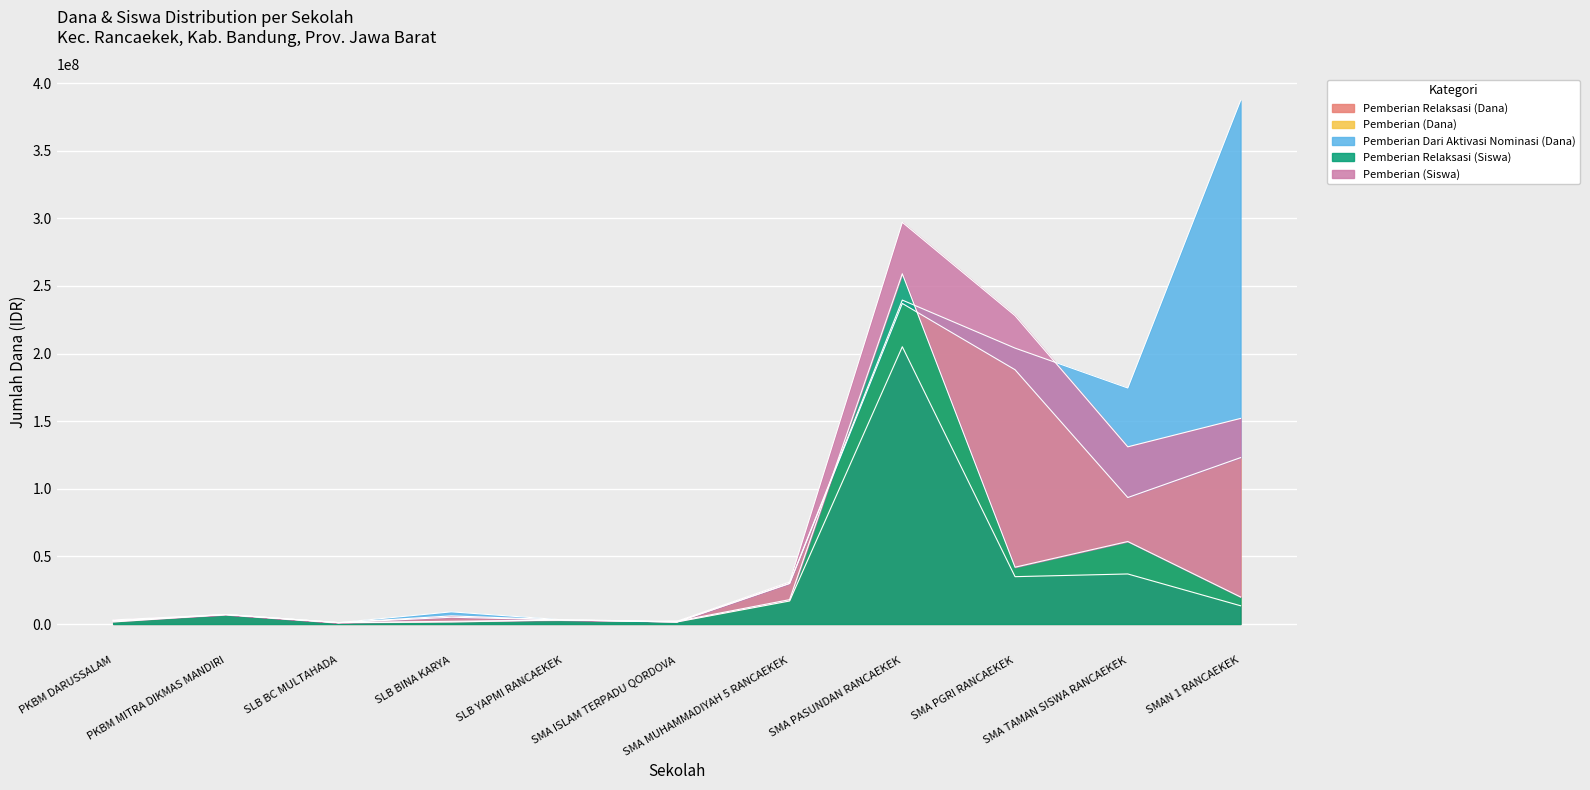

What is the highest value of the Pemberian Relaksasi (Dana) series?

205000000